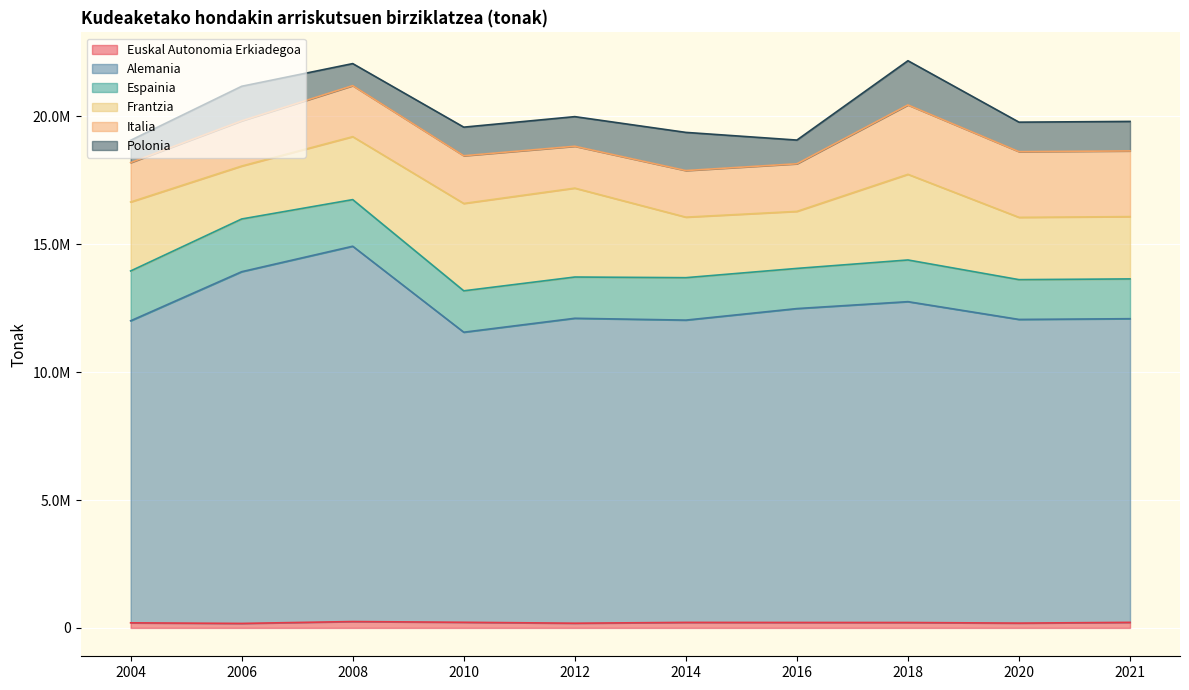

At which category does Euskal Autonomia Erkiadegoa reach its first local peak?

2008